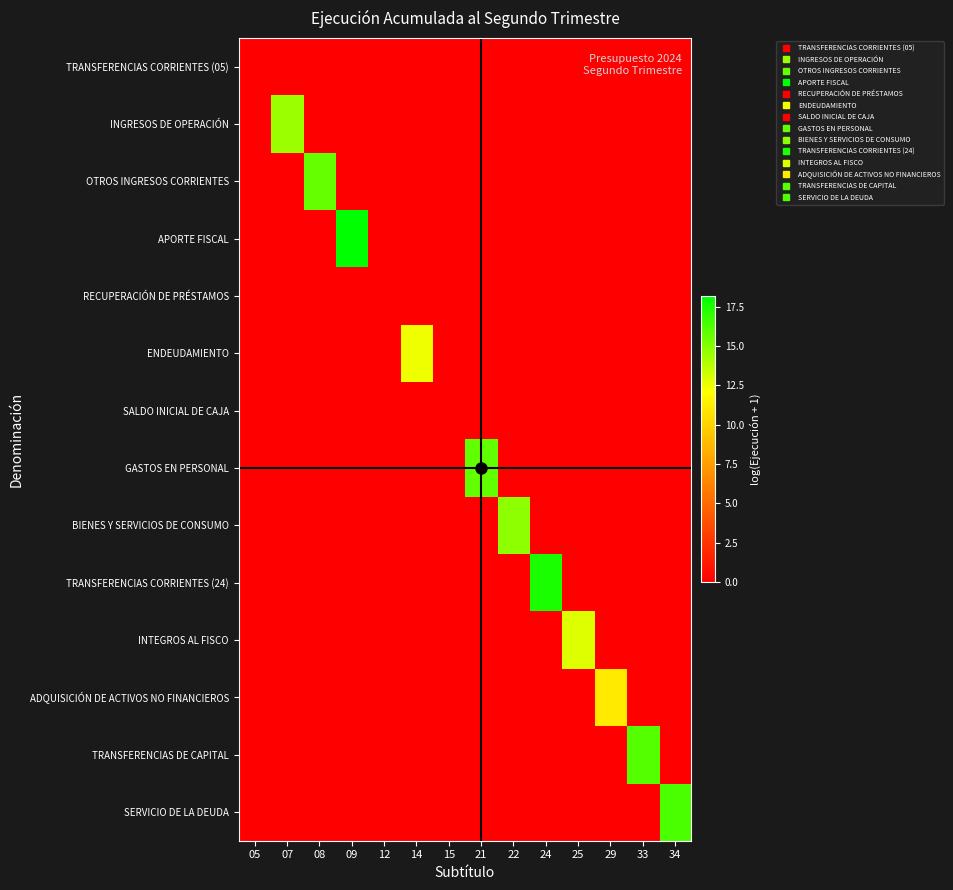

Reading left to right, extract all data points from this chart.

TRANSFERENCIAS CORRIENTES (05): 05=0.0	07=0.0	08=0.0	09=0.0	12=0.0	14=0.0	15=0.0	21=0.0	22=0.0	24=0.0	25=0.0	29=0.0	33=0.0	34=0.0
INGRESOS DE OPERACIÓN: 05=0.0	07=14.4	08=0.0	09=0.0	12=0.0	14=0.0	15=0.0	21=0.0	22=0.0	24=0.0	25=0.0	29=0.0	33=0.0	34=0.0
OTROS INGRESOS CORRIENTES: 05=0.0	07=0.0	08=15.7	09=0.0	12=0.0	14=0.0	15=0.0	21=0.0	22=0.0	24=0.0	25=0.0	29=0.0	33=0.0	34=0.0
APORTE FISCAL: 05=0.0	07=0.0	08=0.0	09=18.1	12=0.0	14=0.0	15=0.0	21=0.0	22=0.0	24=0.0	25=0.0	29=0.0	33=0.0	34=0.0
RECUPERACIÓN DE PRÉSTAMOS: 05=0.0	07=0.0	08=0.0	09=0.0	12=0.0	14=0.0	15=0.0	21=0.0	22=0.0	24=0.0	25=0.0	29=0.0	33=0.0	34=0.0
ENDEUDAMIENTO: 05=0.0	07=0.0	08=0.0	09=0.0	12=0.0	14=12.4	15=0.0	21=0.0	22=0.0	24=0.0	25=0.0	29=0.0	33=0.0	34=0.0
SALDO INICIAL DE CAJA: 05=0.0	07=0.0	08=0.0	09=0.0	12=0.0	14=0.0	15=0.0	21=0.0	22=0.0	24=0.0	25=0.0	29=0.0	33=0.0	34=0.0
GASTOS EN PERSONAL: 05=0.0	07=0.0	08=0.0	09=0.0	12=0.0	14=0.0	15=0.0	21=15.7	22=0.0	24=0.0	25=0.0	29=0.0	33=0.0	34=0.0
BIENES Y SERVICIOS DE CONSUMO: 05=0.0	07=0.0	08=0.0	09=0.0	12=0.0	14=0.0	15=0.0	21=0.0	22=14.8	24=0.0	25=0.0	29=0.0	33=0.0	34=0.0
TRANSFERENCIAS CORRIENTES (24): 05=0.0	07=0.0	08=0.0	09=0.0	12=0.0	14=0.0	15=0.0	21=0.0	22=0.0	24=17.4	25=0.0	29=0.0	33=0.0	34=0.0
INTEGROS AL FISCO: 05=0.0	07=0.0	08=0.0	09=0.0	12=0.0	14=0.0	15=0.0	21=0.0	22=0.0	24=0.0	25=12.9	29=0.0	33=0.0	34=0.0
ADQUISICIÓN DE ACTIVOS NO FINANCIEROS: 05=0.0	07=0.0	08=0.0	09=0.0	12=0.0	14=0.0	15=0.0	21=0.0	22=0.0	24=0.0	25=0.0	29=11.1	33=0.0	34=0.0
TRANSFERENCIAS DE CAPITAL: 05=0.0	07=0.0	08=0.0	09=0.0	12=0.0	14=0.0	15=0.0	21=0.0	22=0.0	24=0.0	25=0.0	29=0.0	33=16.1	34=0.0
SERVICIO DE LA DEUDA: 05=0.0	07=0.0	08=0.0	09=0.0	12=0.0	14=0.0	15=0.0	21=0.0	22=0.0	24=0.0	25=0.0	29=0.0	33=0.0	34=16.4